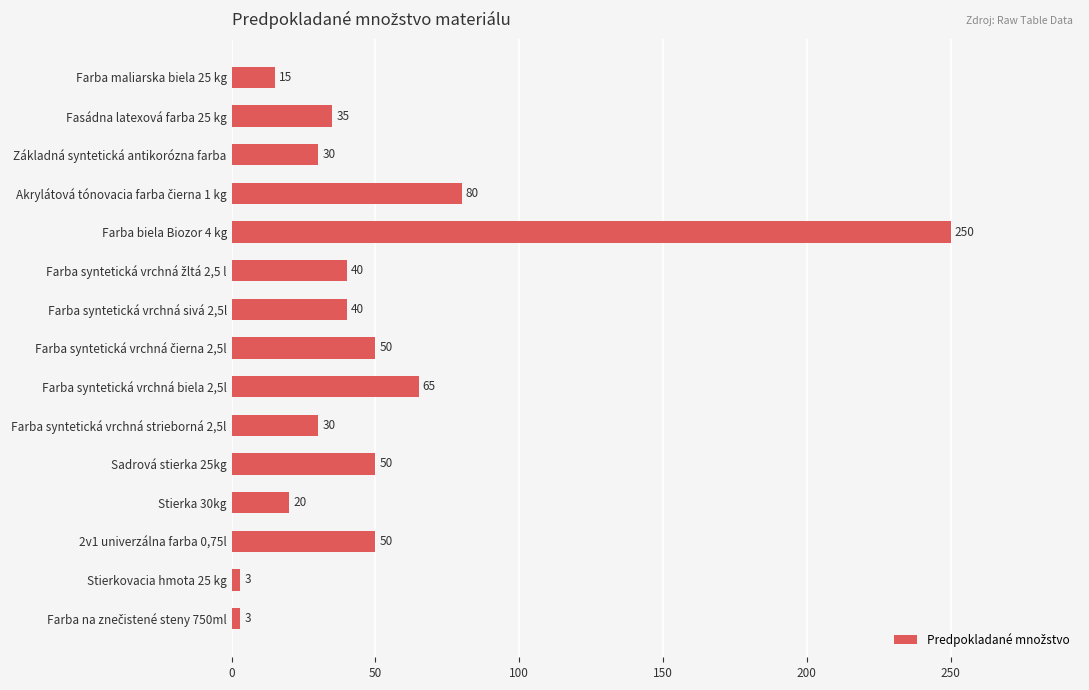

What is the difference between the maximum and second lowest values?

247